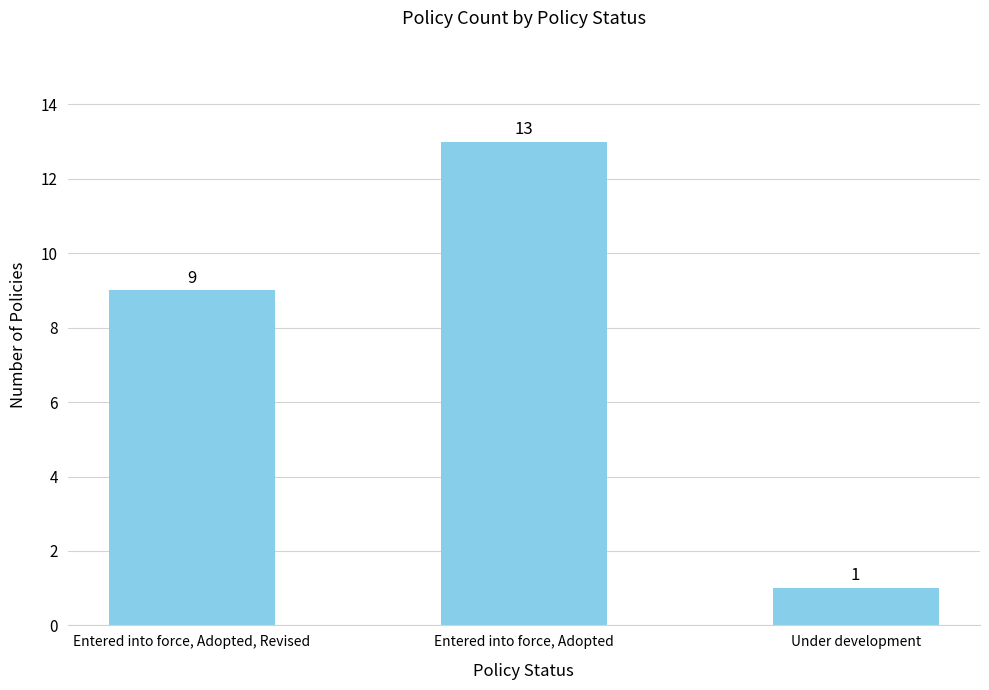

Between Under development and Entered into force, Adopted, which is larger?

Entered into force, Adopted